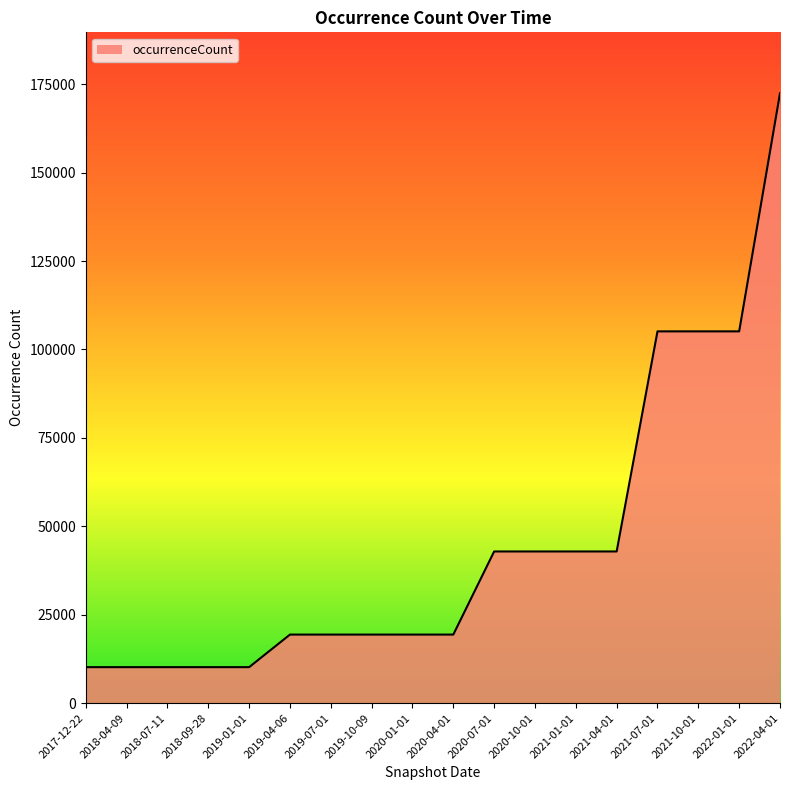

Is it true that the value at 2019-01-01 is 10184?

True